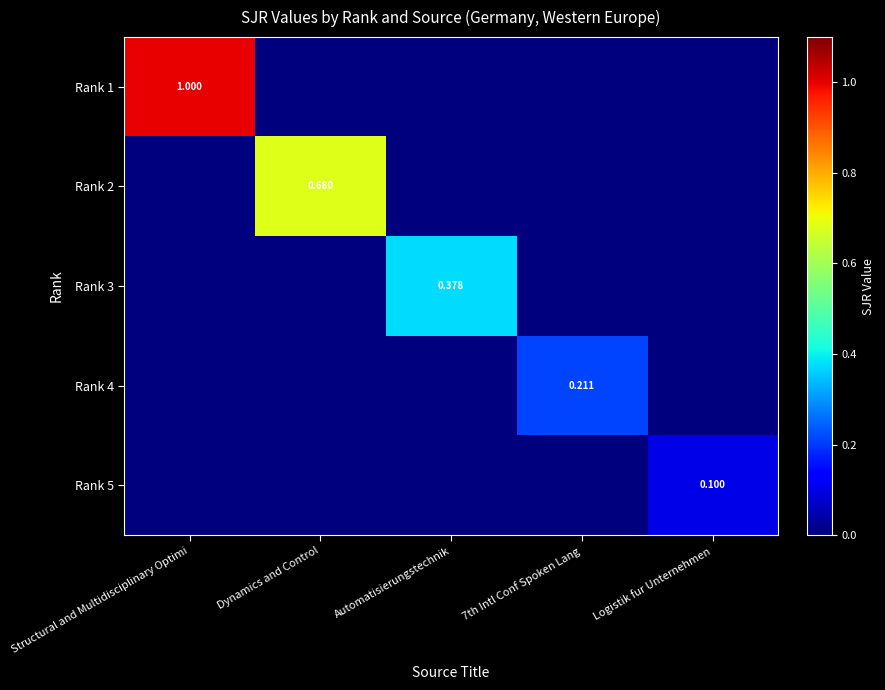

Where is Rank 1 nearest to the value 0?

Dynamics and Control